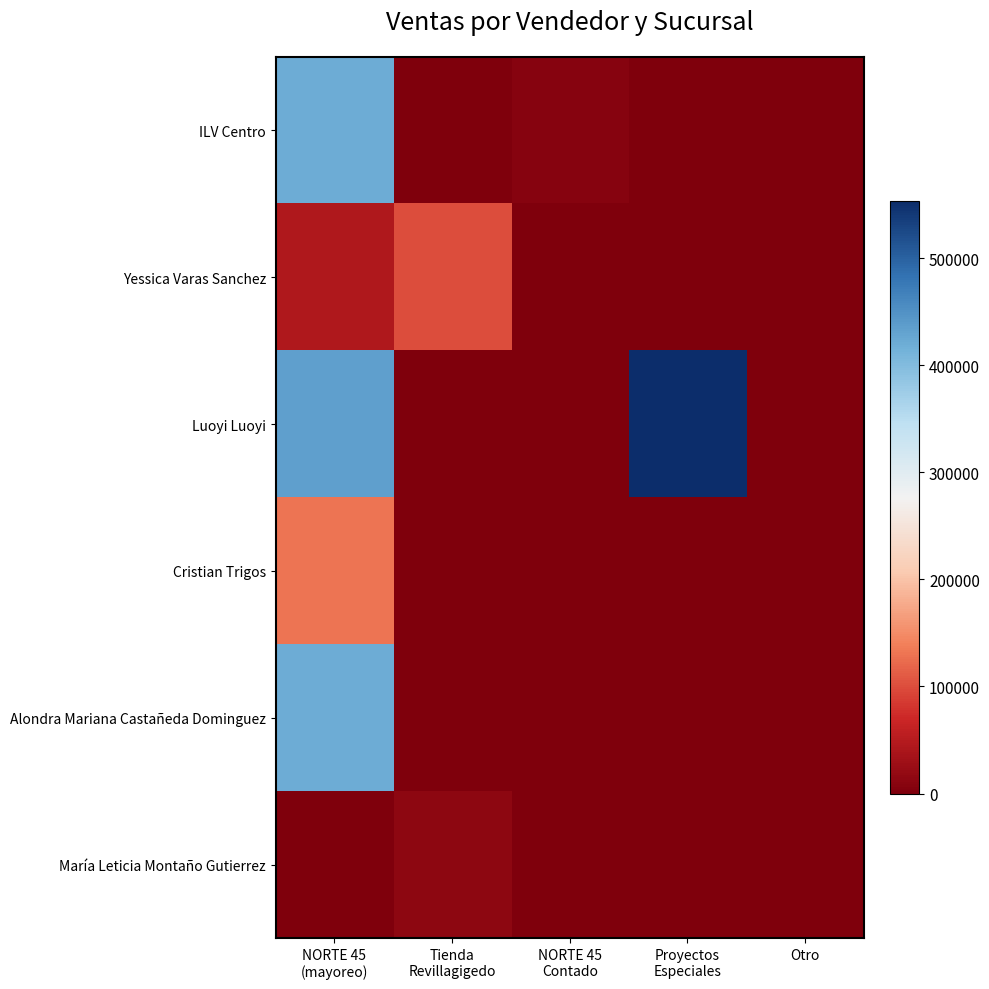

At how many categories does at least one series exceed 285845?

2